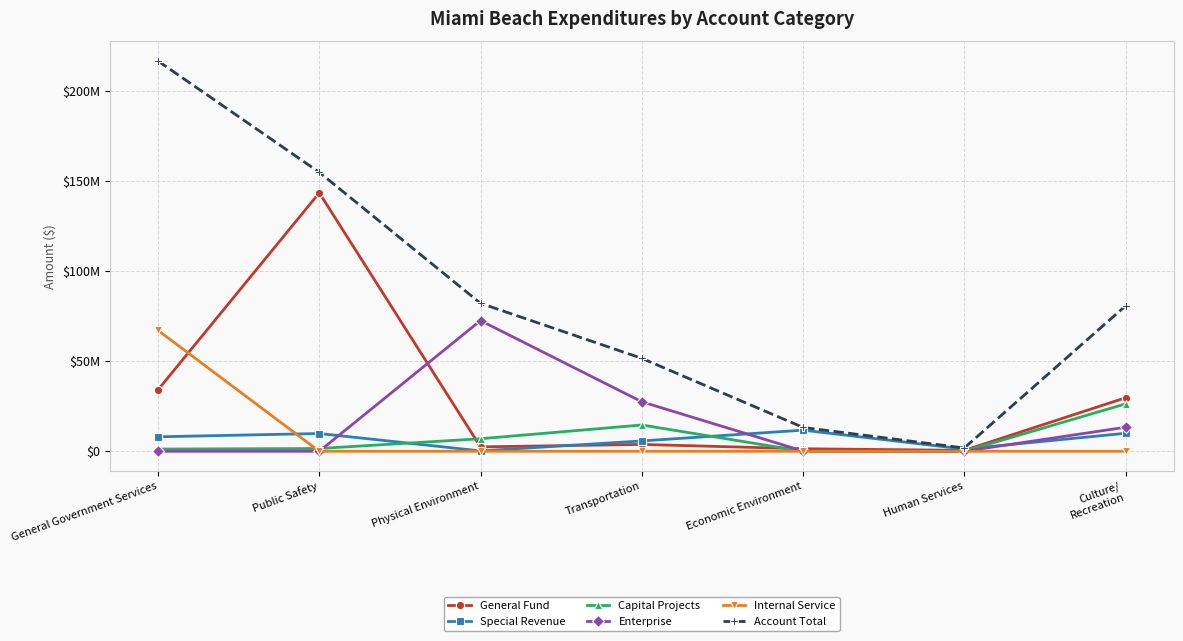

Is it true that General Fund equals 489867 at Human Services?

True